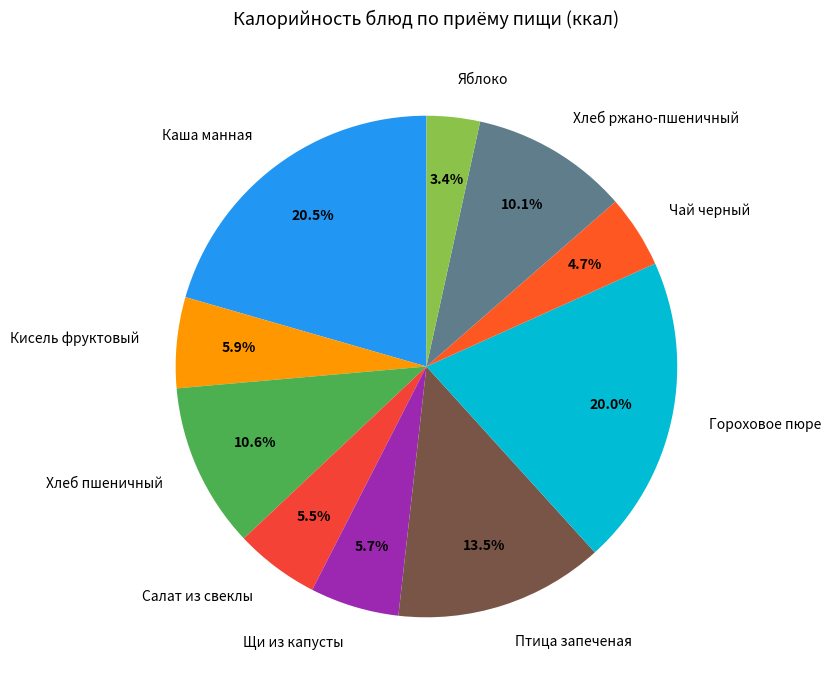

Is Птица запеченая the majority of the pie?

No